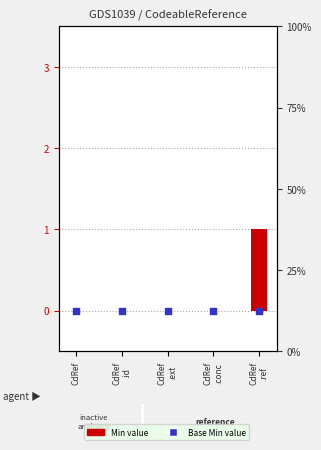

Which series has the largest Y range (max minus min)?

Min